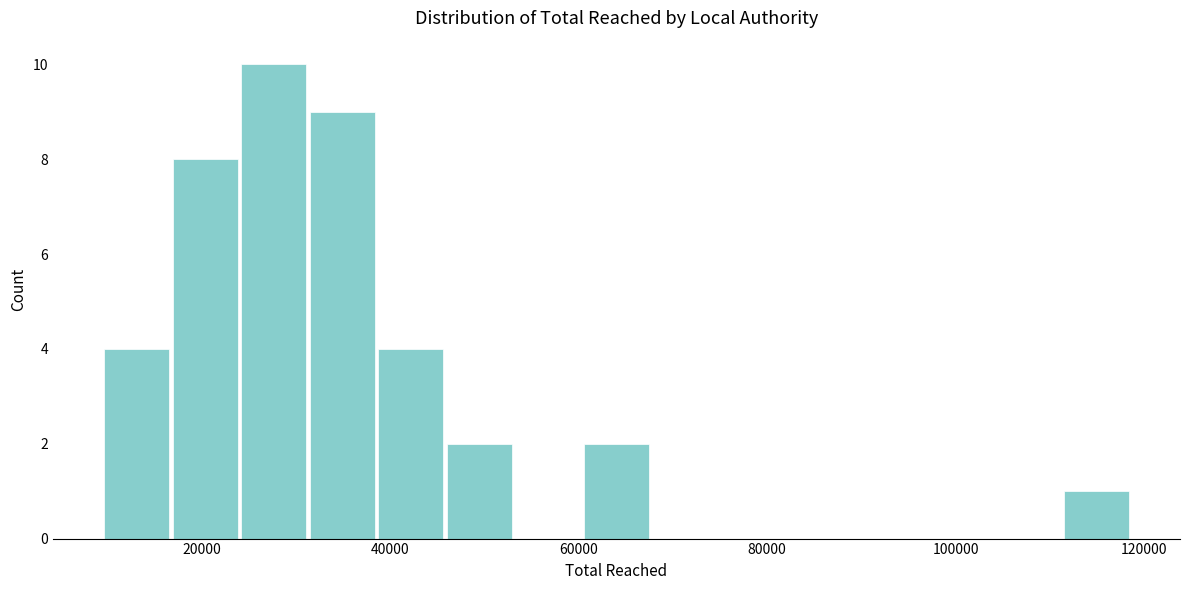

Read against the x-axis, roughly where is the centre of the tallest bar?

28000